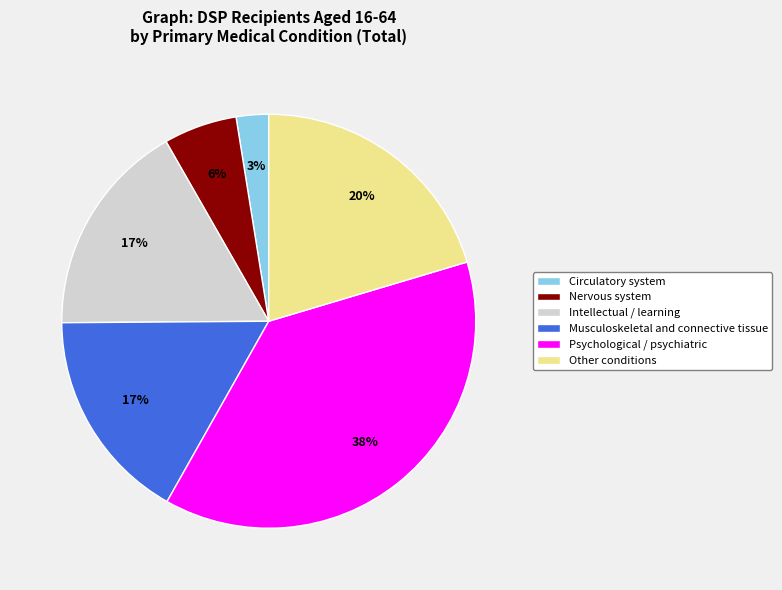

Is there a majority slice in this chart?

No